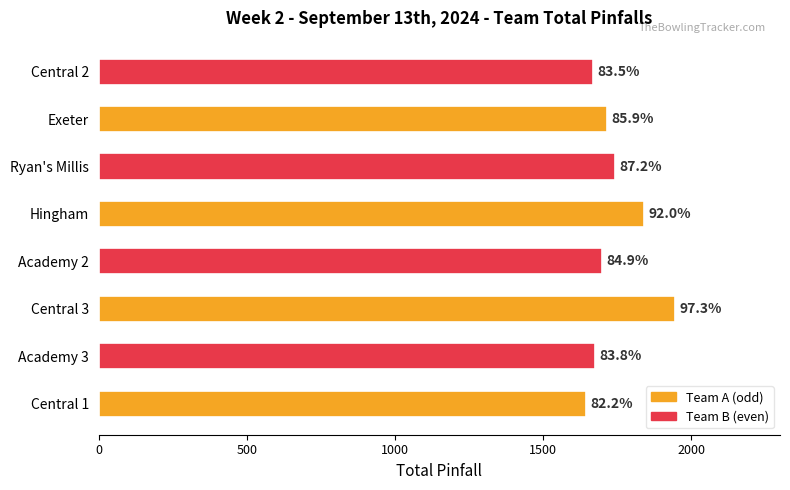

Are the bars horizontal?

Yes